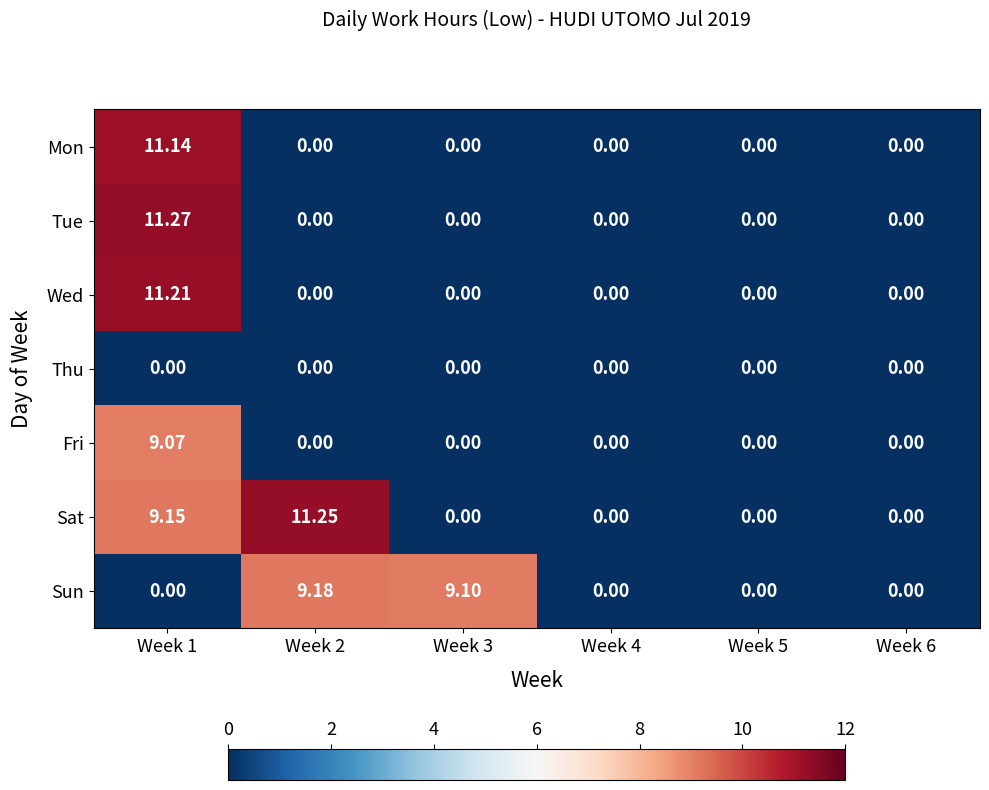

Which series has the widest spread of values?

Tue